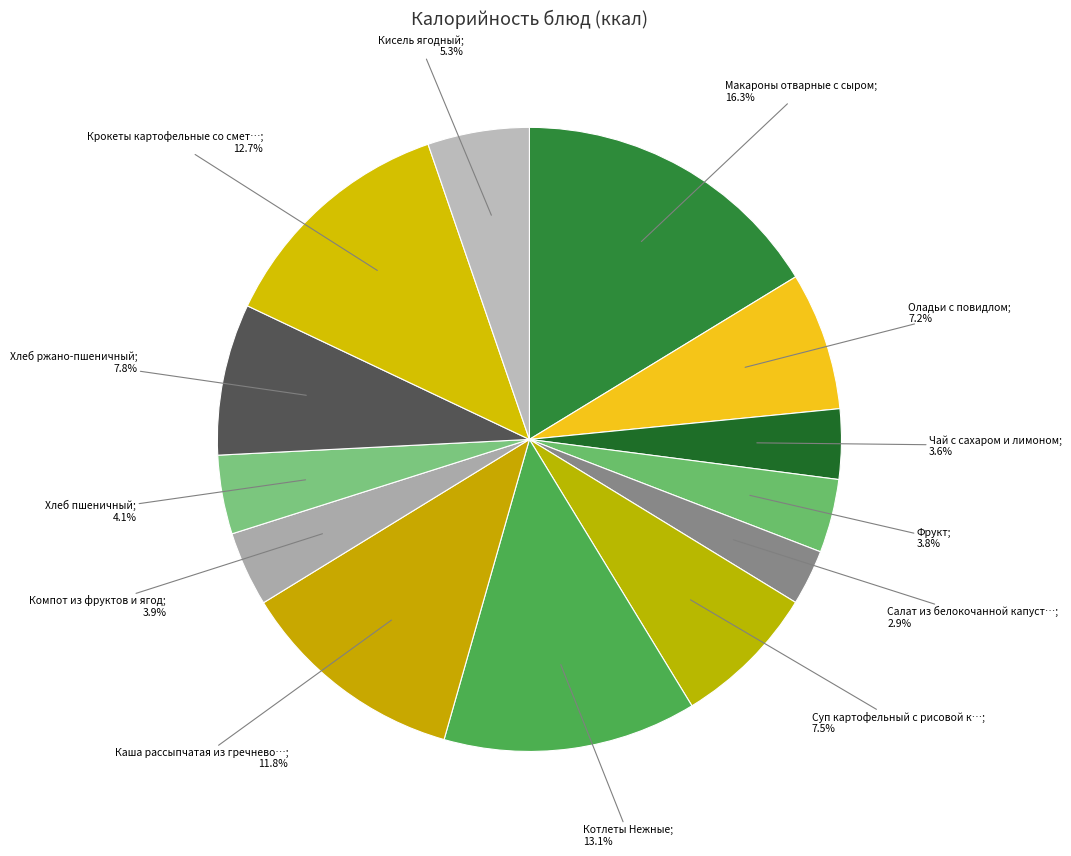

How many slices are in this pie chart?

13